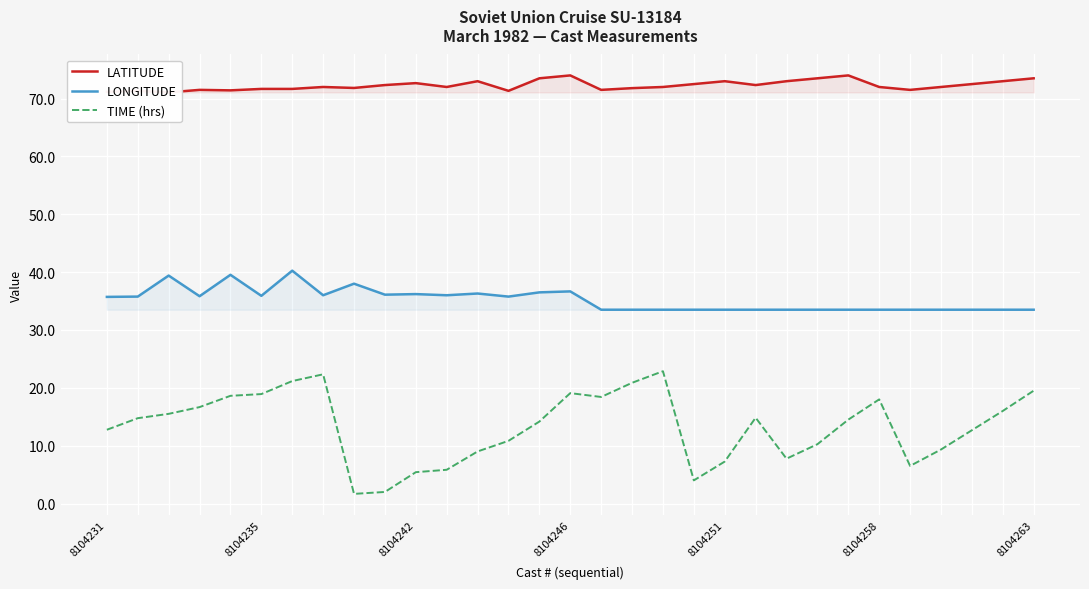

What is the difference between the maximum and minimum values in the LONGITUDE series?

6.8